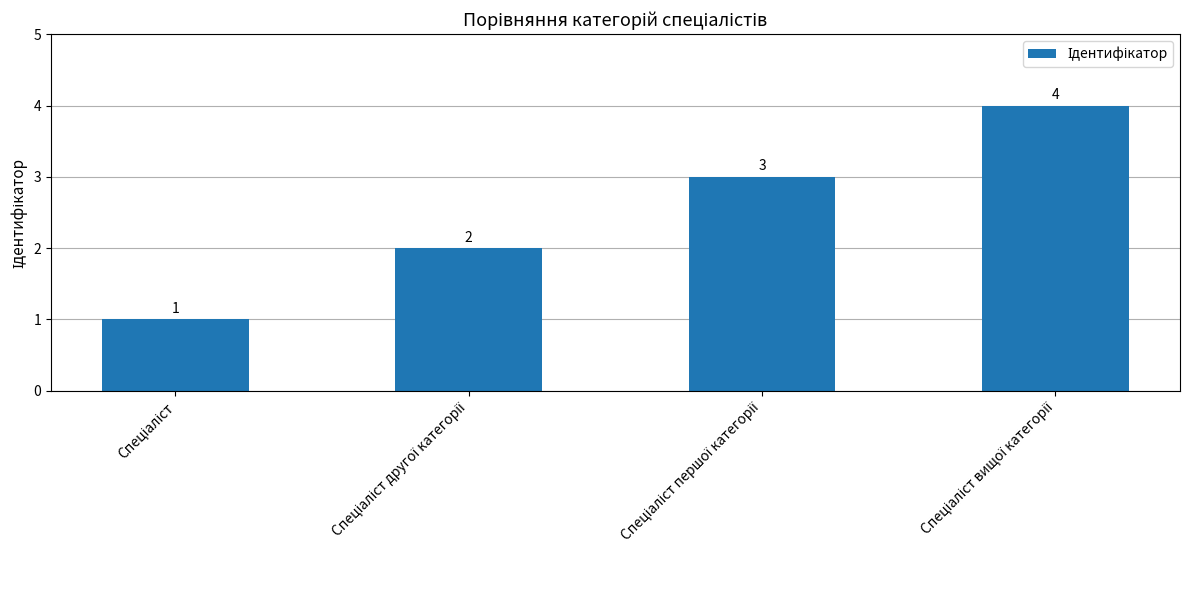

What is the difference between the maximum and minimum values?

3